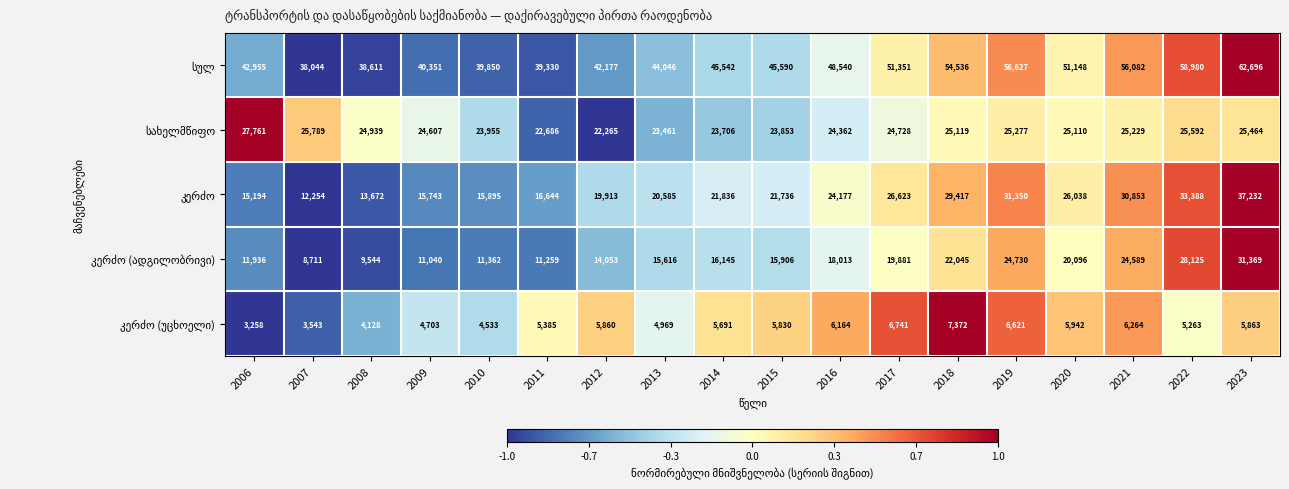

At how many categories does at least one series exceed 47120?

8